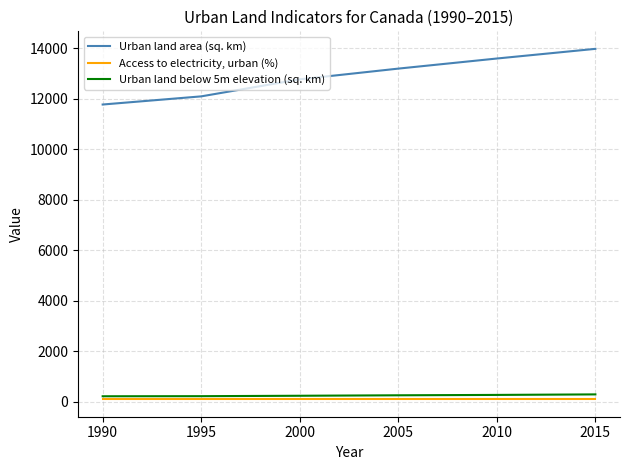

What is the average value of the Access to electricity, urban (%) series?

100.0